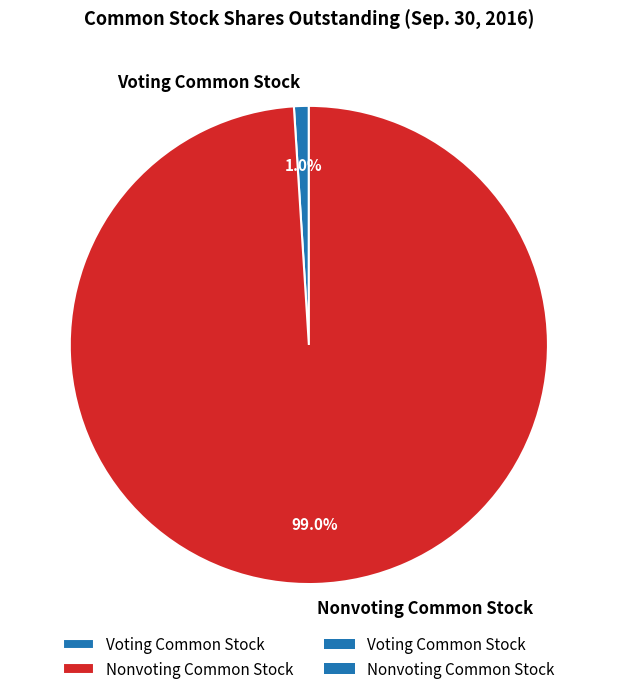

Count the number of slices in the pie.

2